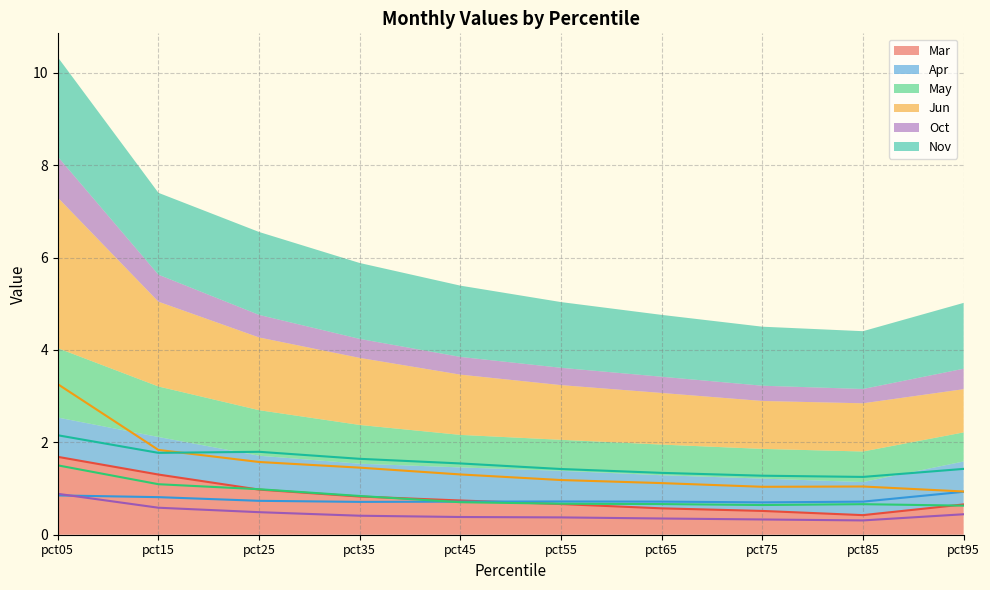

Reading right to left, list all the values displayed in this chart.

Mar: 0.7	0.4	0.5	0.6	0.7	0.7	0.8	1.0	1.3	1.7
Apr: 0.9	0.7	0.7	0.7	0.7	0.7	0.7	0.7	0.8	0.9
May: 0.6	0.7	0.6	0.7	0.7	0.7	0.8	1.0	1.1	1.5
Jun: 0.9	1.0	1.0	1.1	1.2	1.3	1.5	1.6	1.8	3.3
Oct: 0.4	0.3	0.3	0.4	0.4	0.4	0.4	0.5	0.6	0.9
Nov: 1.4	1.3	1.3	1.3	1.4	1.5	1.6	1.8	1.8	2.2